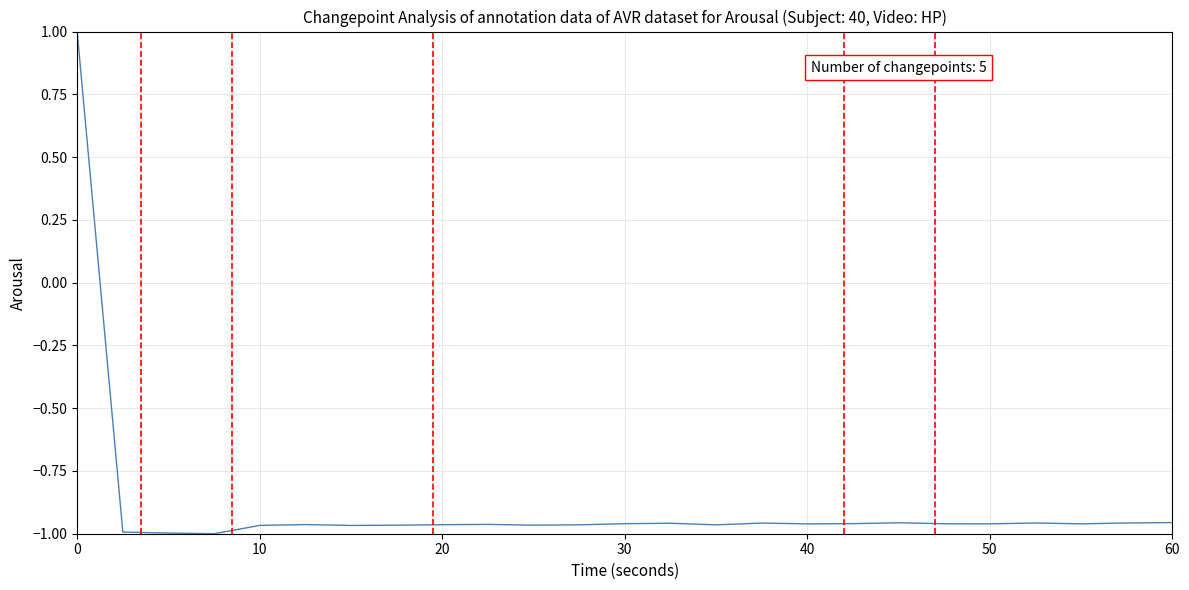

What is the greatest value displayed?

1.0